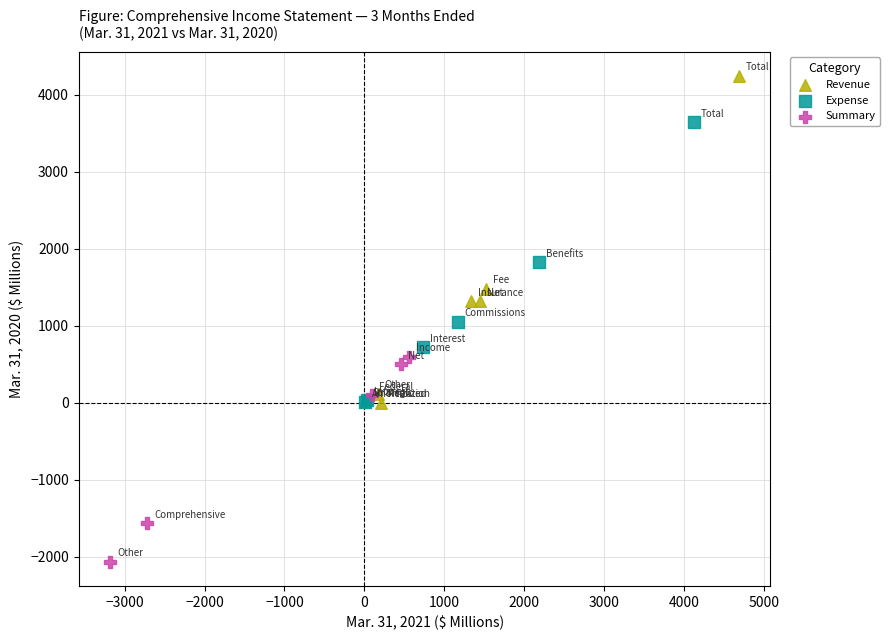

Which series has the largest Y range (max minus min)?

Revenue